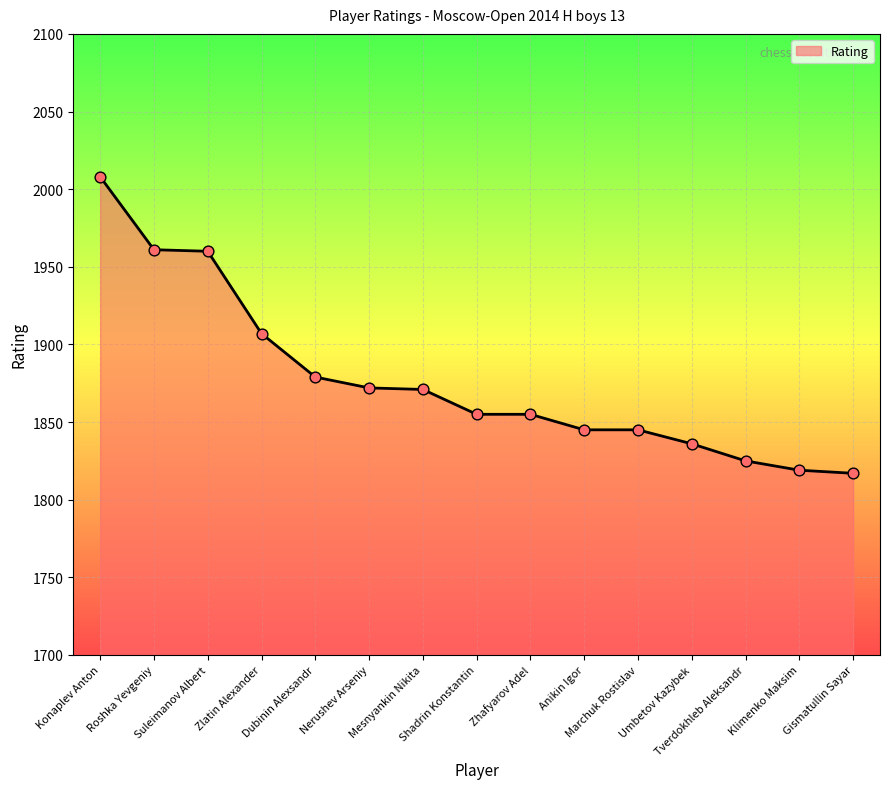

Approximately how many times larger is the value at Suleimanov Albert compared to Mesnyankin Nikita?

1.0